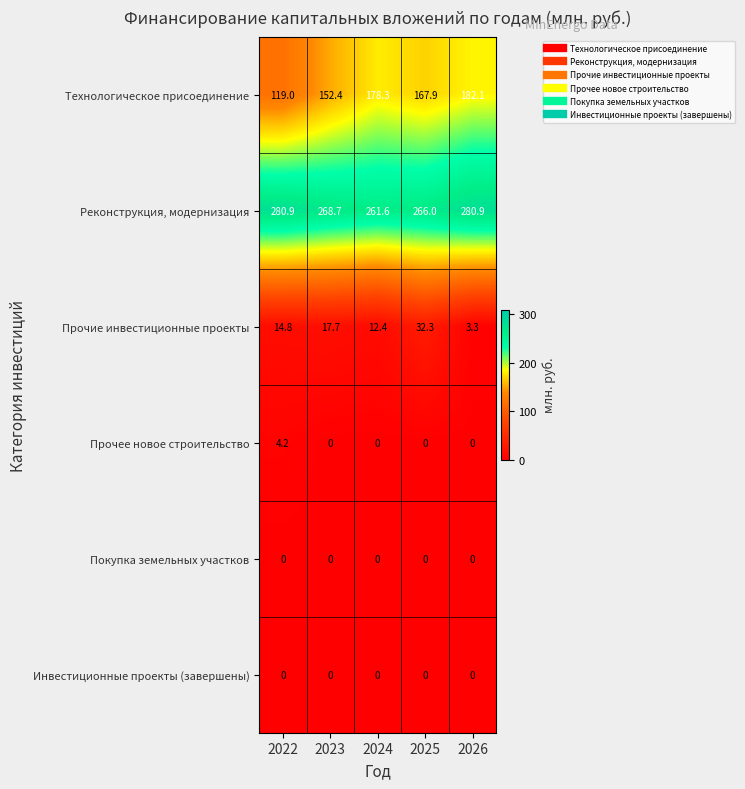

What is the greatest value displayed?

280.9